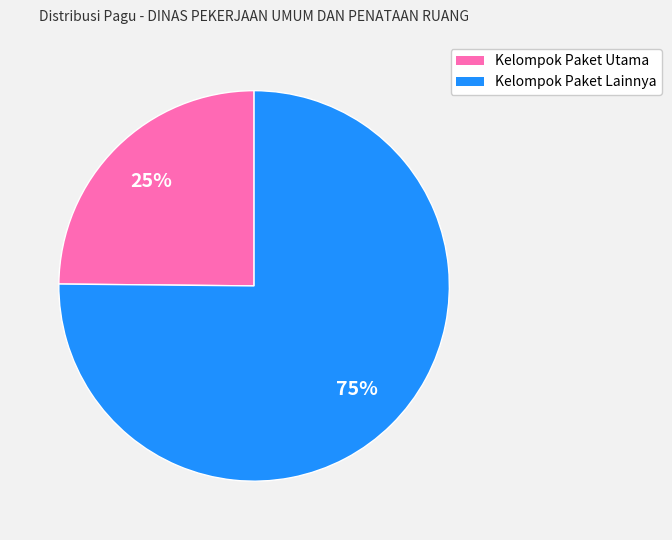

To the nearest percent, what is the difference between the largest and smallest slice percentages?

50%